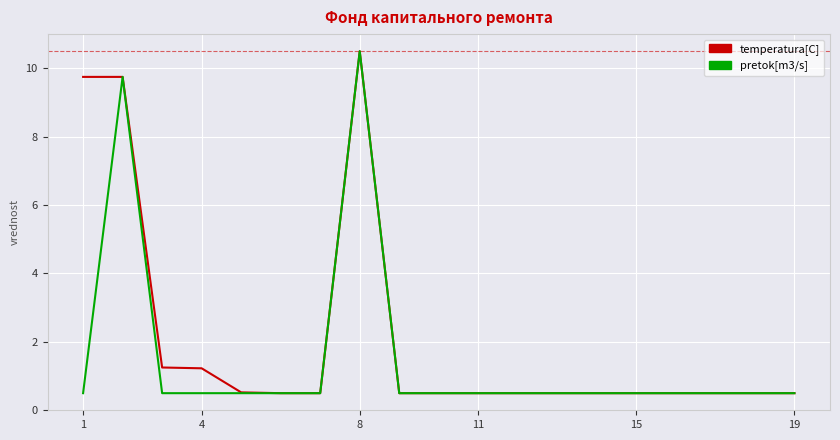

What is the maximum value shown in the chart?

10.5